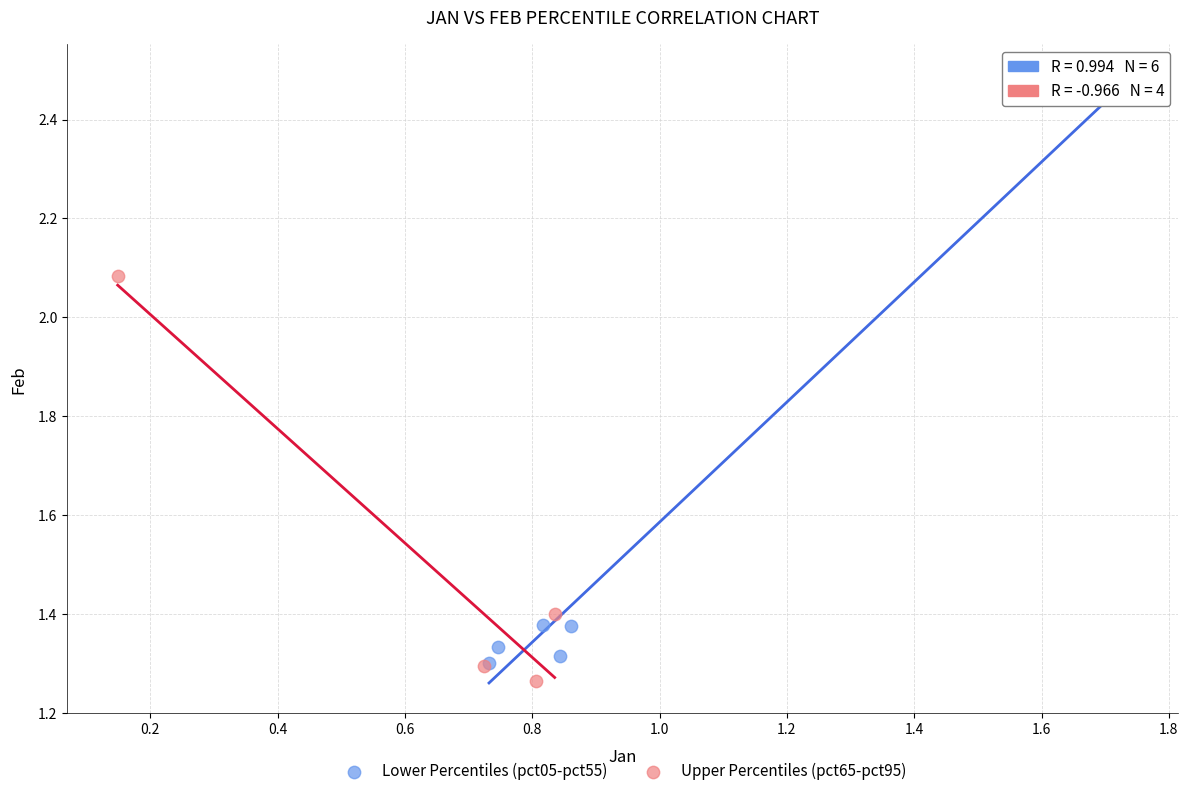

What are all the series names shown in the legend?

Lower Percentiles (pct05-pct55), Upper Percentiles (pct65-pct95)